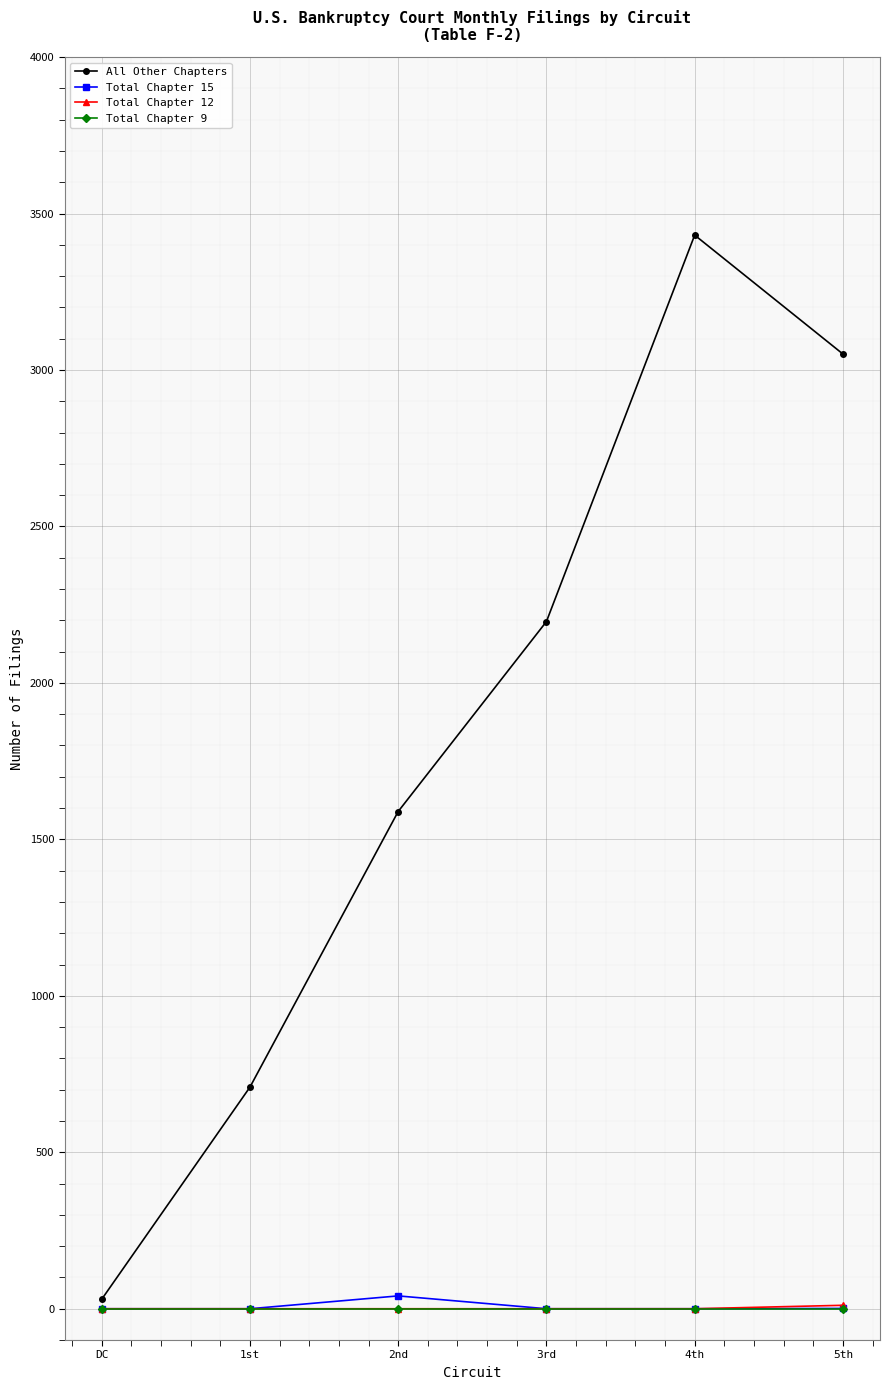

What are all the series names shown in the legend?

All Other Chapters, Total Chapter 15, Total Chapter 12, Total Chapter 9